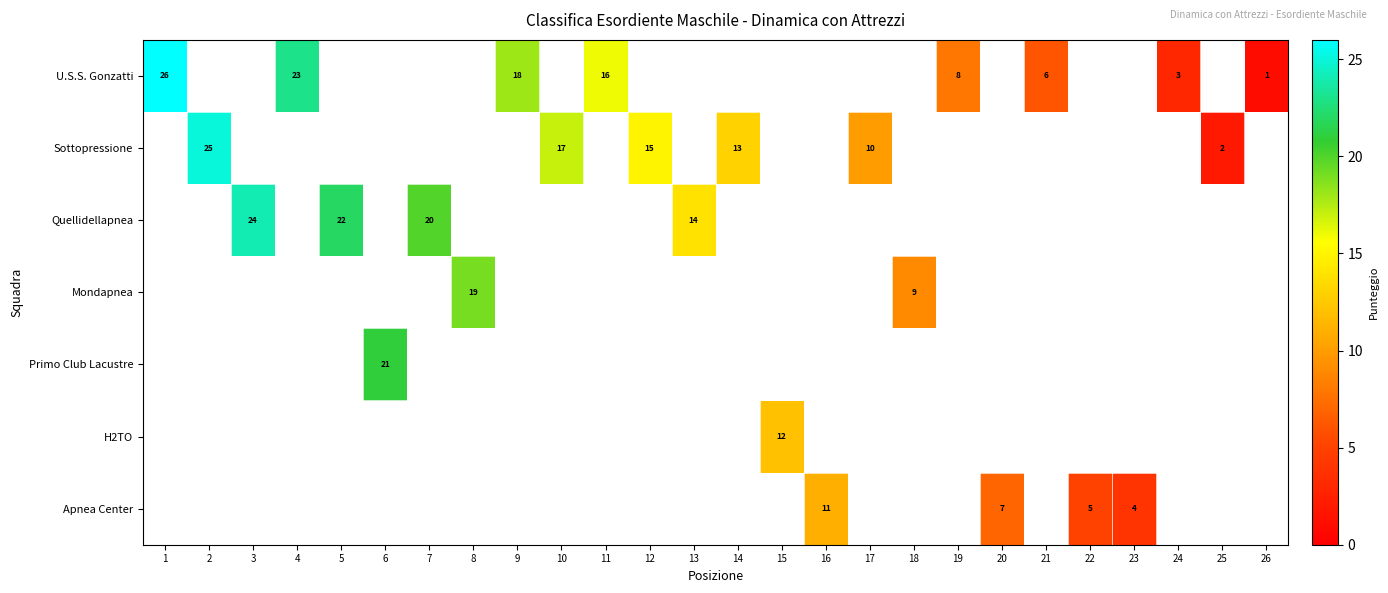

At how many categories does at least one series exceed 21?

5